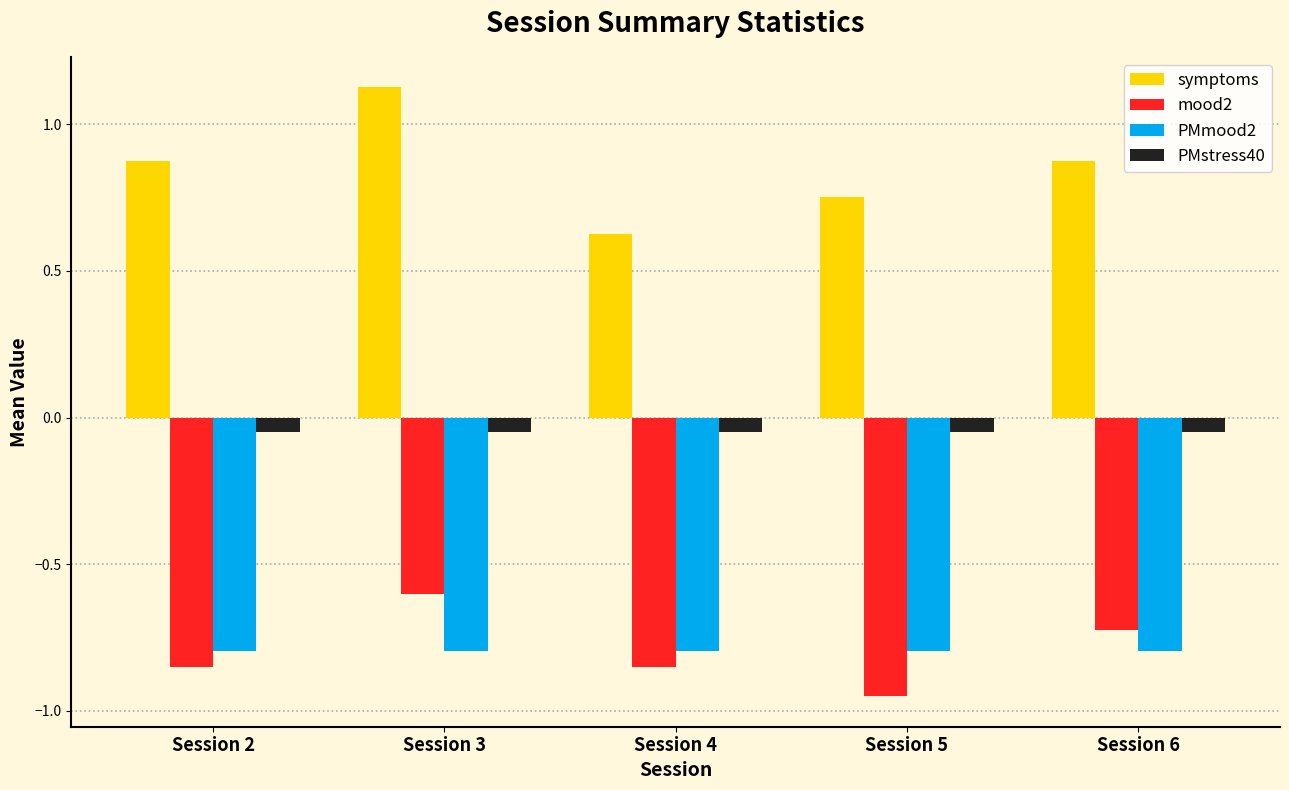

What is the spread (max minus min) of values at Session 2?

1.7